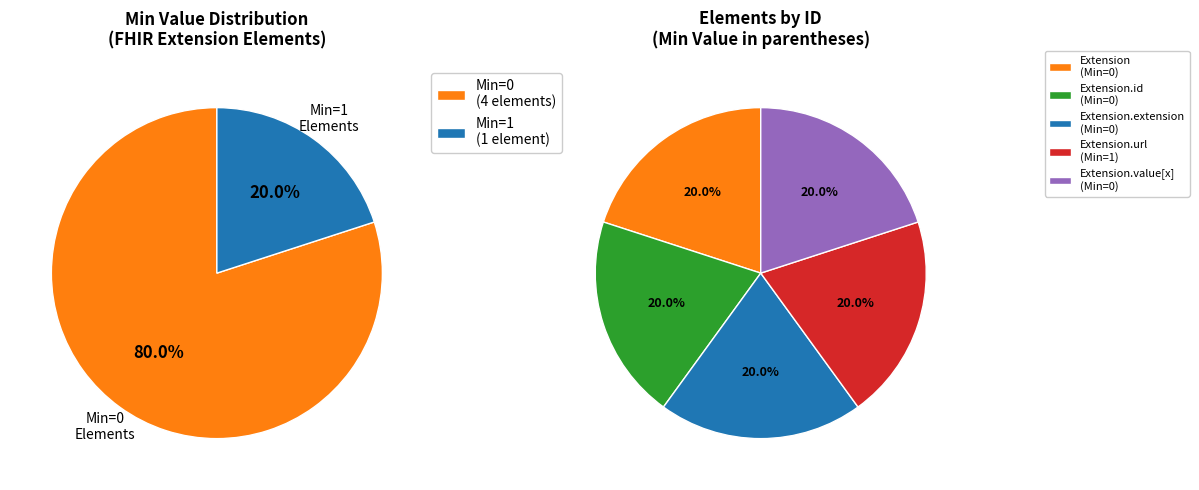

Count the number of slices in the pie.

5